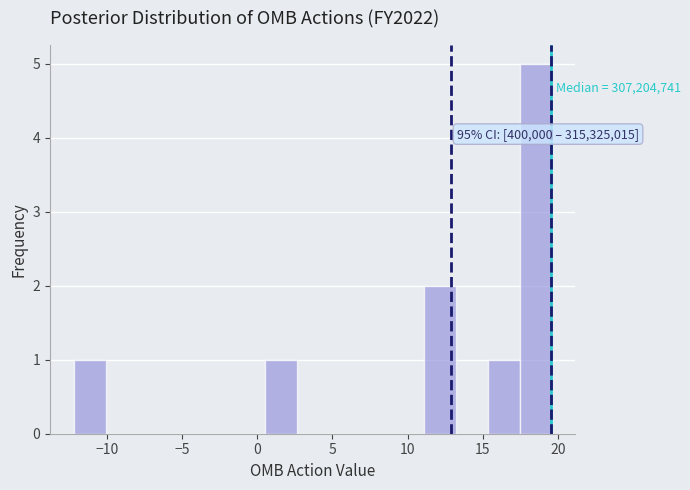

Over which range of the x-axis is the bar tallest?

17.5 to 19.5